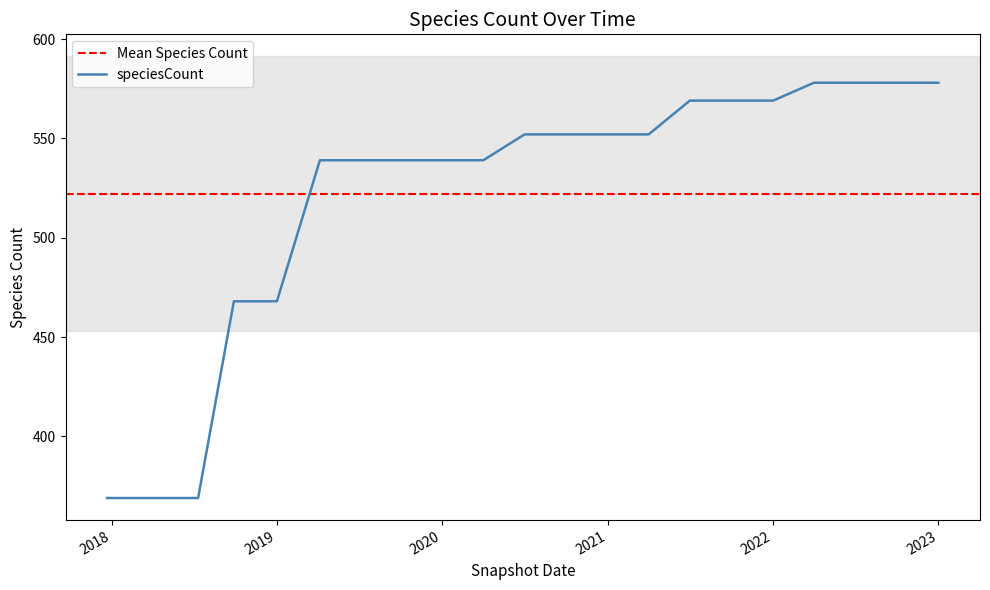

The value of speciesCount at 2019 is 161. True or false?

False